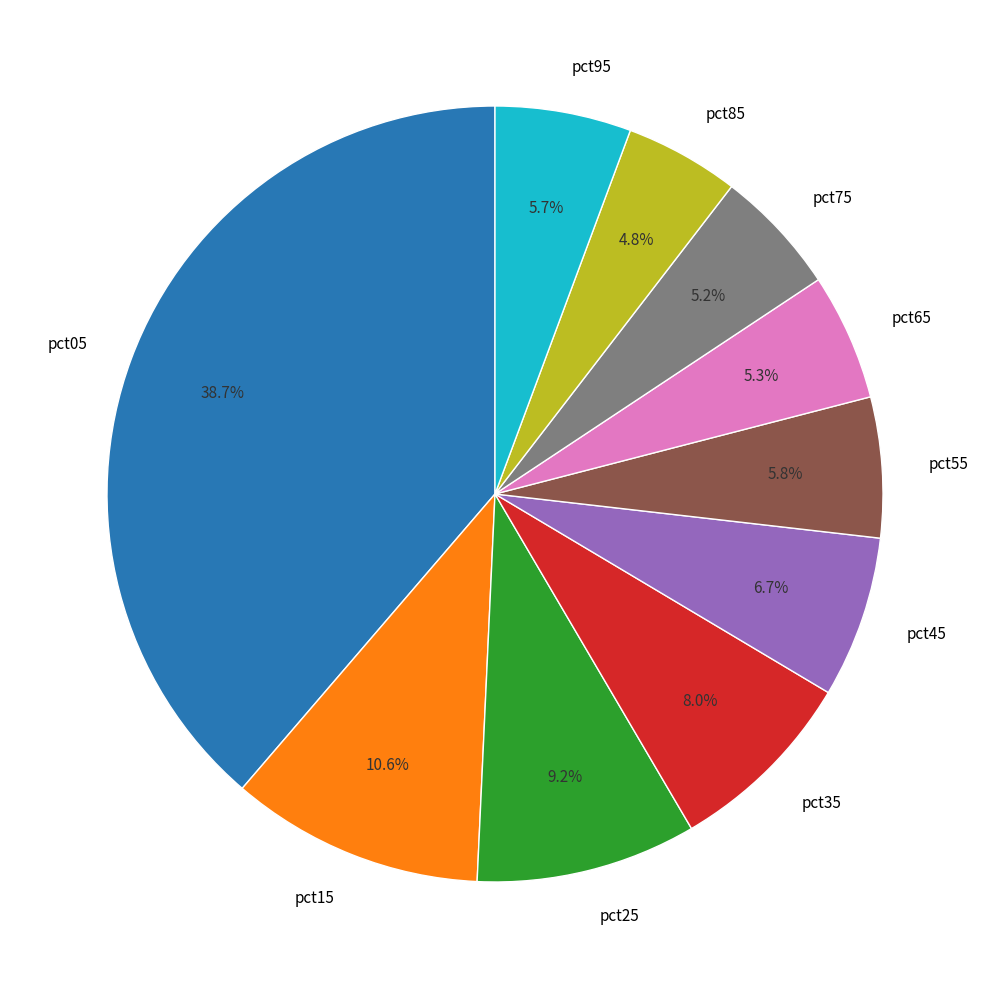

Which slice is the largest?

pct05